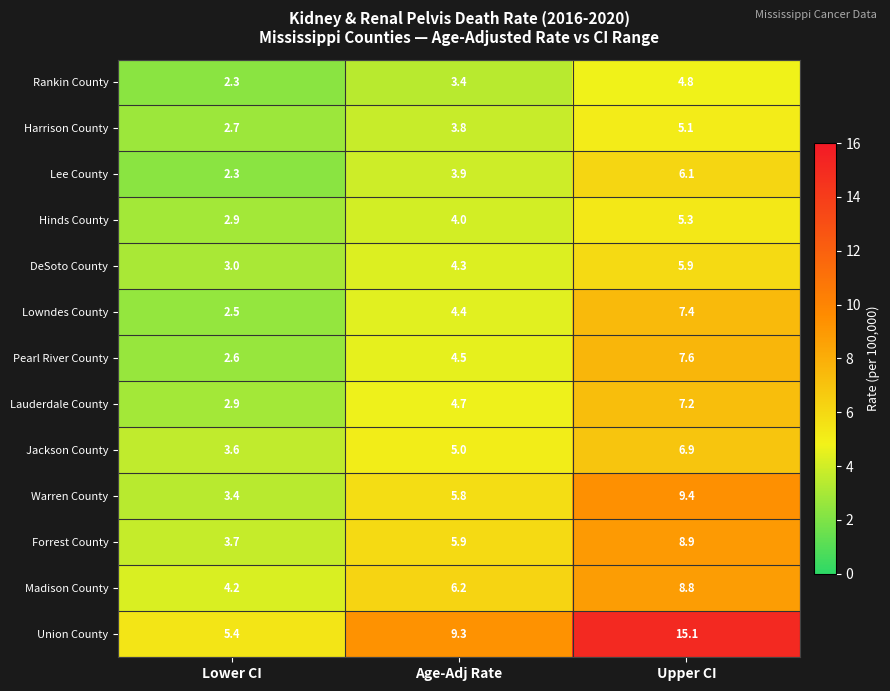

Where is DeSoto County nearest to the value 4?

Age-Adj Rate